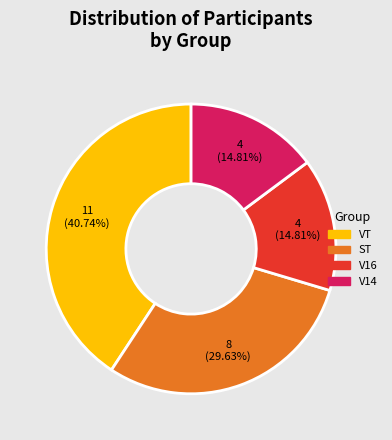

To the nearest percent, what portion does V16 represent?

15%